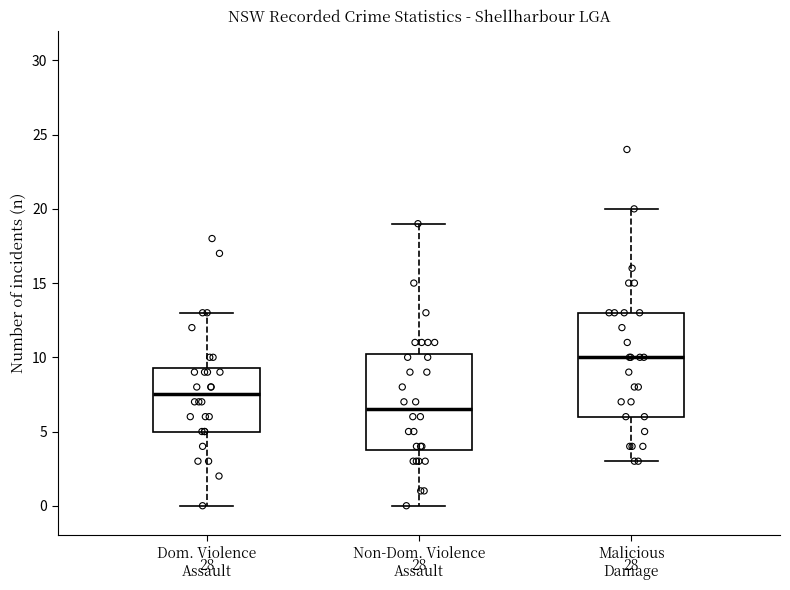

Which box has the lowest median line?

Non-Dom. Violence Assault